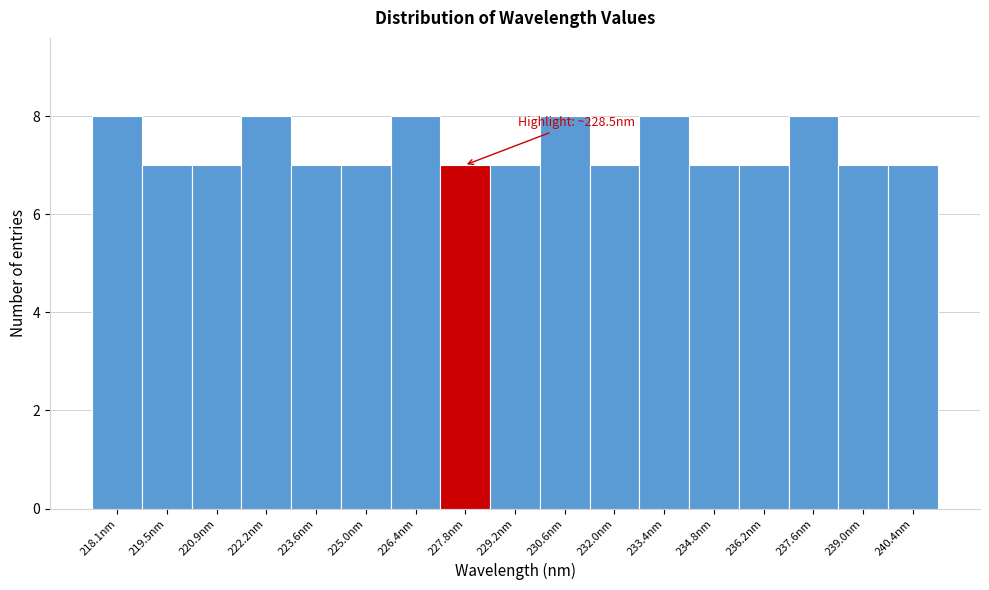

Reading right to left, transcribe all the data shown in this chart.

7	7	8	7	7	8	7	8	7	7	8	7	7	8	7	7	8